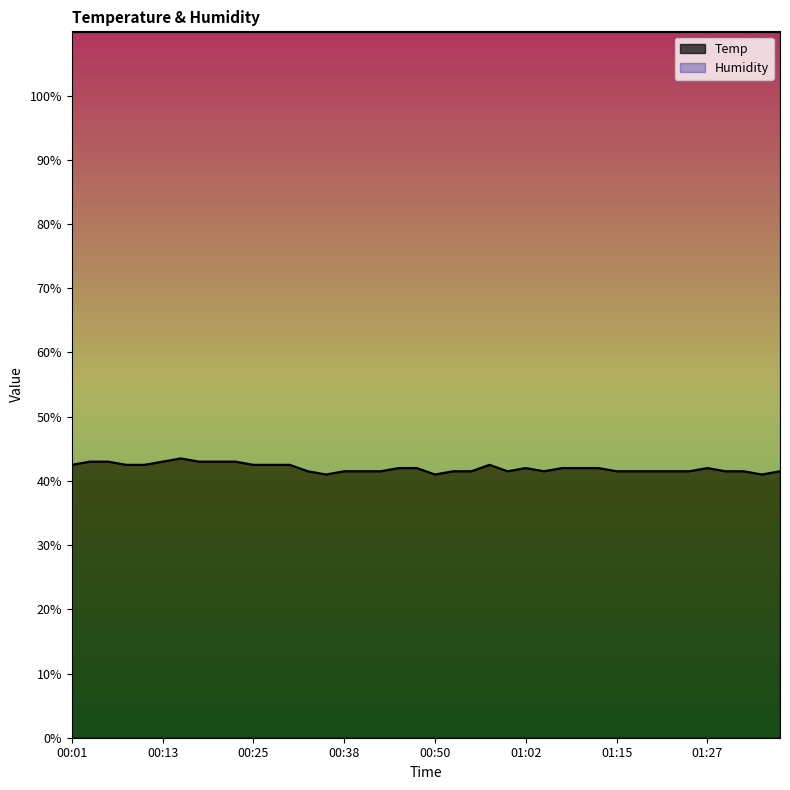

What is the difference between the values at 00:23 and 00:16?

0.5